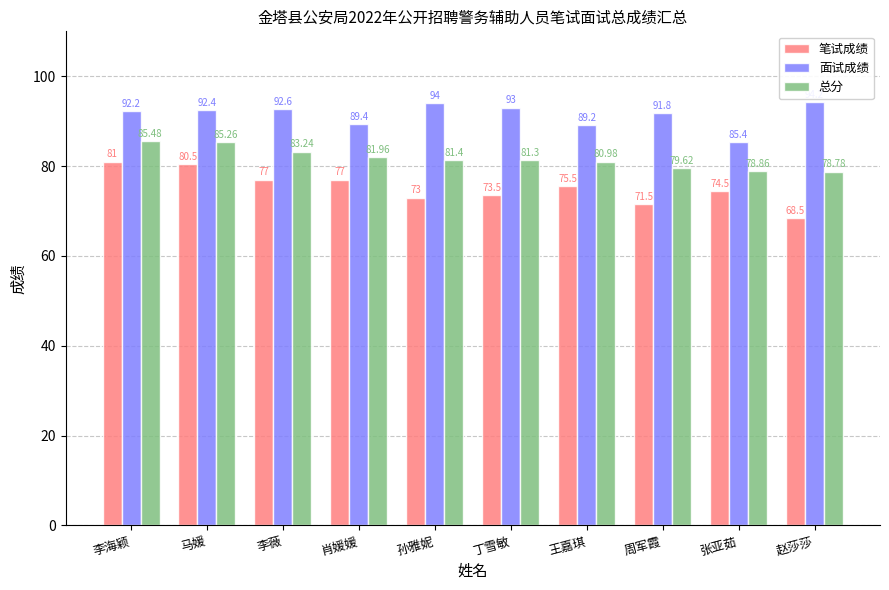

What is the maximum value shown in the chart?

94.2